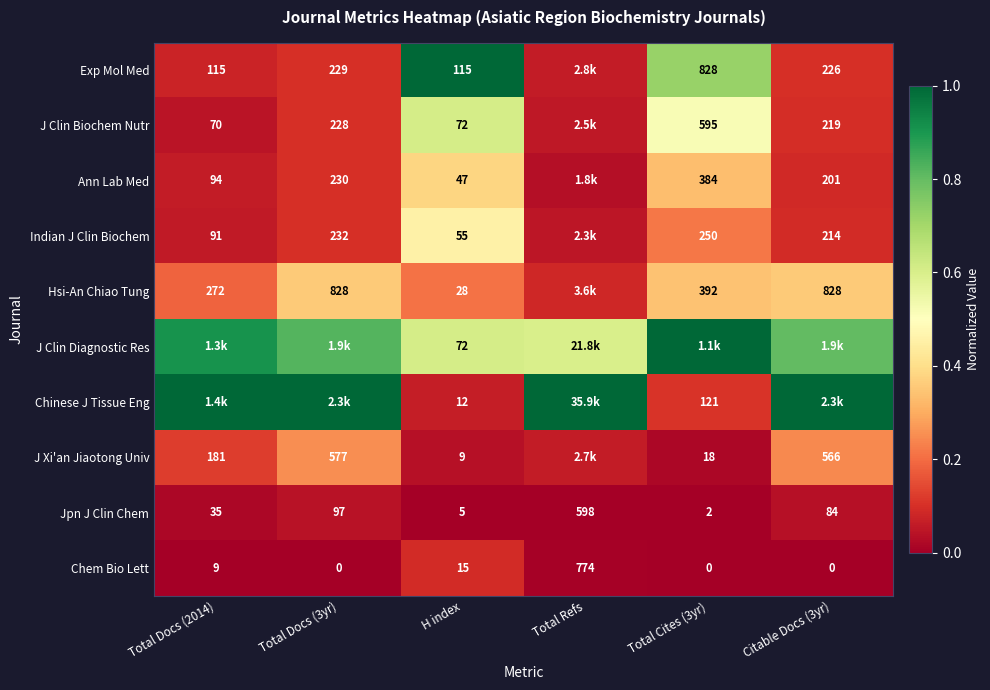

List the labels in order of Hsi-An Chiao Tung value, largest first.

Total Docs (3yr), Citable Docs (3yr), Total Cites (3yr), H index, Total Docs (2014), Total Refs